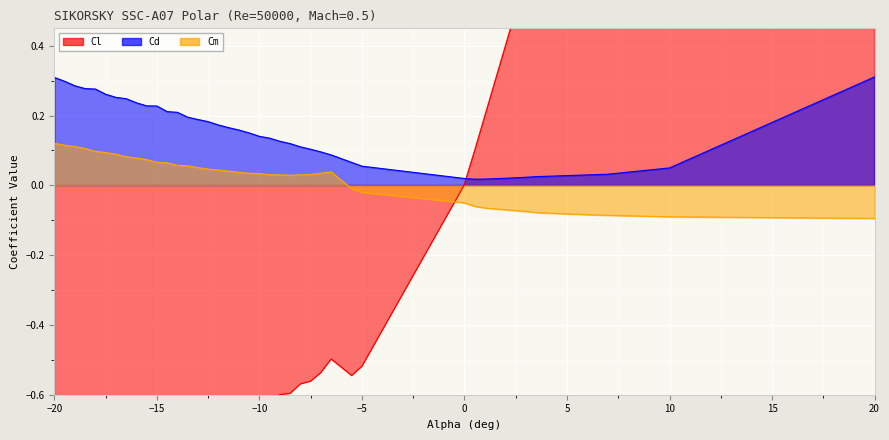

Reading left to right, list all the values displayed in this chart.

Cl: -1.0	-1.0	-1.0	-0.9	-0.9	-0.9	-0.9	-0.9	-0.8	-0.8	-0.8	-0.8	-0.8	-0.7	-0.7	-0.7	-0.7	-0.7	-0.7	-0.6	-0.6	-0.6	-0.6	-0.6	-0.6	-0.6	-0.5	-0.5	-0.5	-0.5	0.0	0.1	0.2	0.4	0.6	0.7	0.8	0.9	1.0	1.1
Cd: 0.3	0.3	0.3	0.3	0.3	0.3	0.3	0.2	0.2	0.2	0.2	0.2	0.2	0.2	0.2	0.2	0.2	0.2	0.2	0.2	0.1	0.1	0.1	0.1	0.1	0.1	0.1	0.1	0.1	0.1	0.0	0.0	0.0	0.0	0.0	0.0	0.0	0.0	0.1	0.3
Cm: 0.1	0.1	0.1	0.1	0.1	0.1	0.1	0.1	0.1	0.1	0.1	0.1	0.1	0.1	0.1	0.0	0.0	0.0	0.0	0.0	0.0	0.0	0.0	0.0	0.0	0.0	0.0	0.0	-0.0	-0.0	-0.1	-0.1	-0.1	-0.1	-0.1	-0.1	-0.1	-0.1	-0.1	-0.1